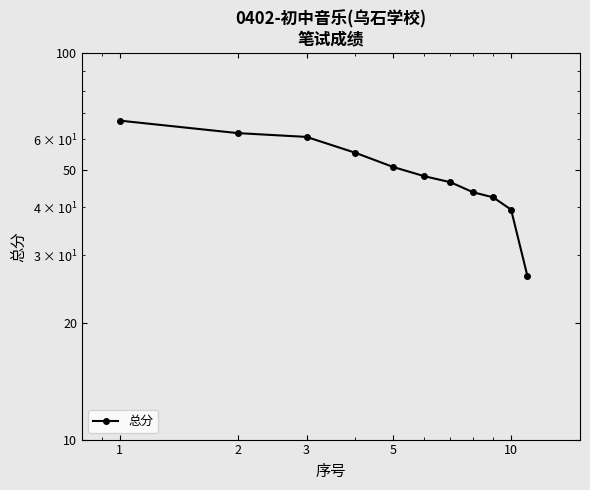

Which category has the highest value across all series?

1